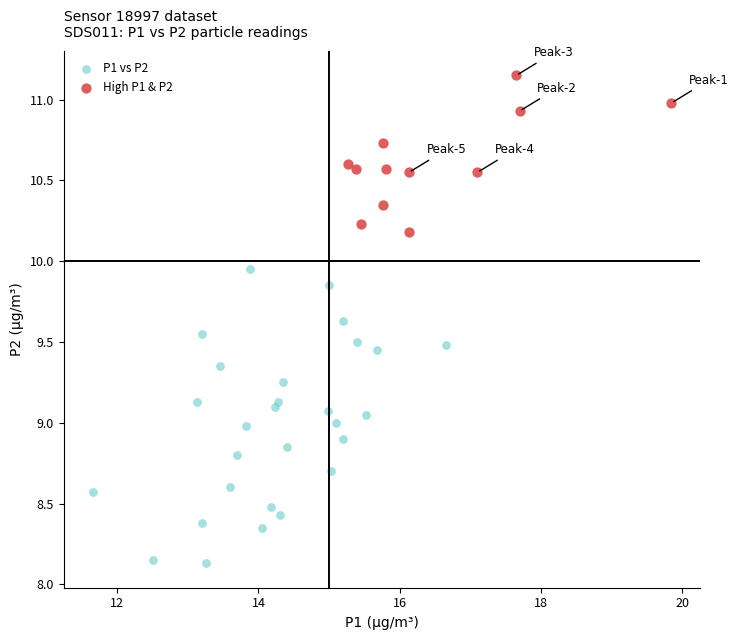

What are all the series names shown in the legend?

P1 vs P2, High P1 & P2